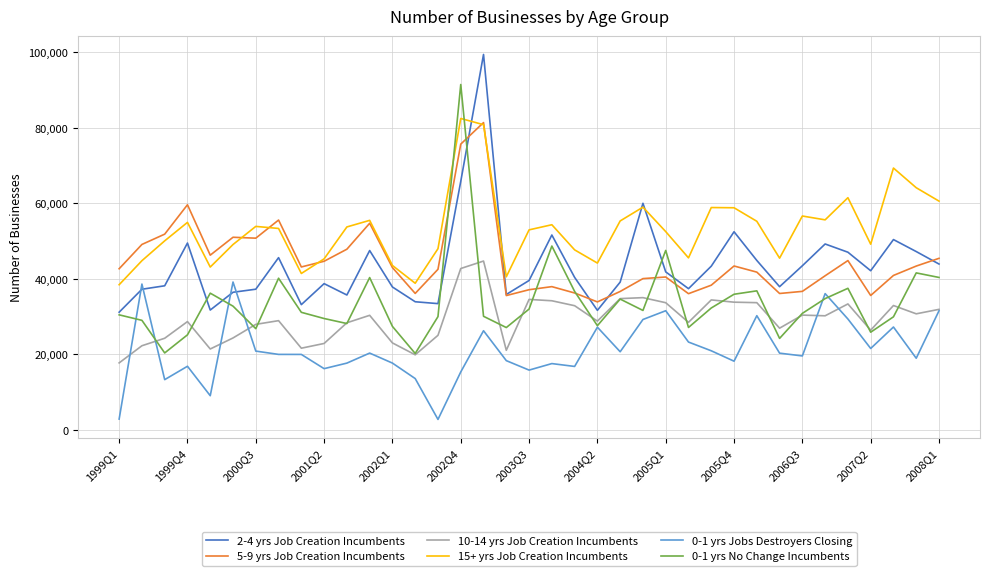

Which series has the largest total across all categories?

15+ yrs Job Creation Incumbents